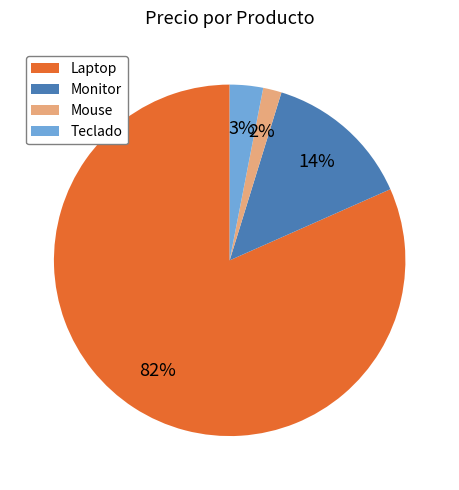

Between Teclado and Mouse, which is larger?

Teclado